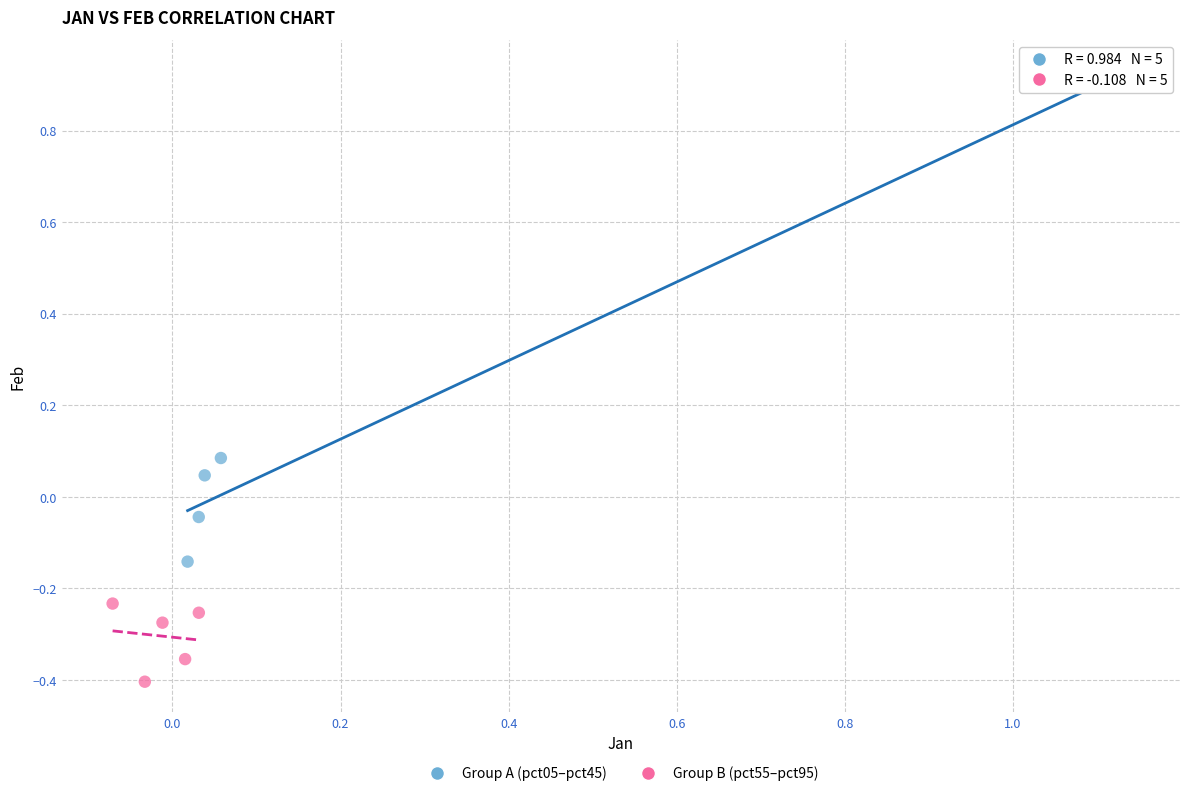

Which series contains the lowest Y value?

Group B (pct55–pct95)